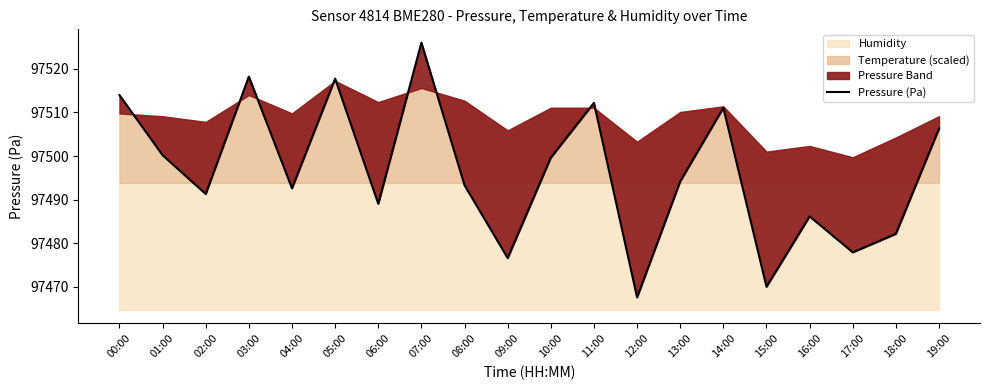

What is the label of the 3rd point from the right?

17:00